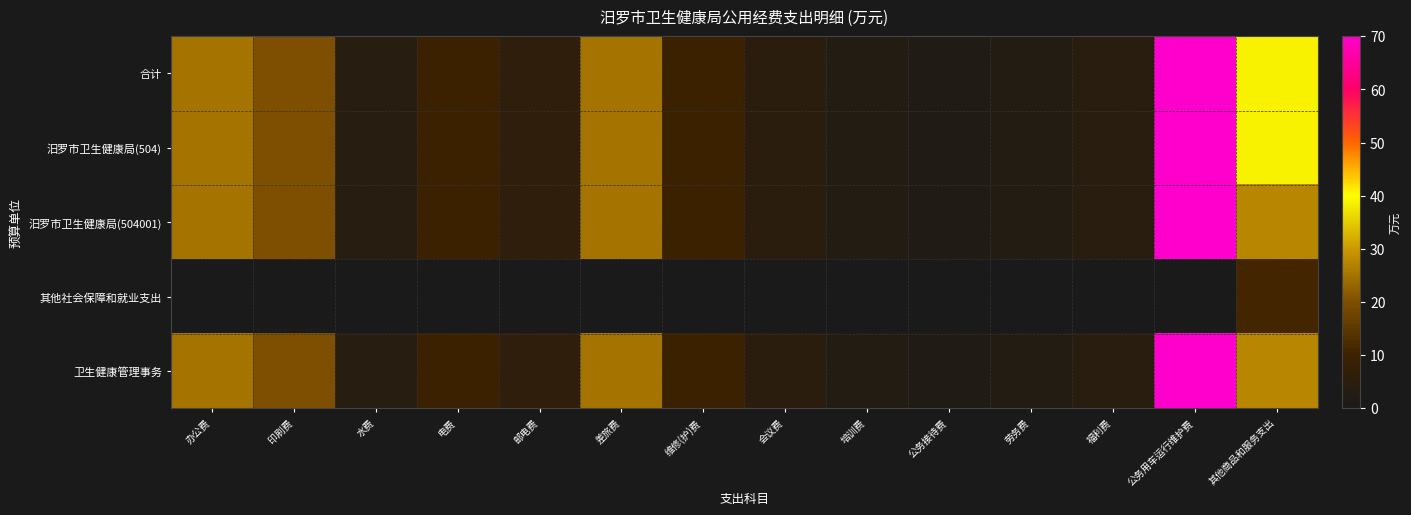

Between 劳务费 and 福利费, which series saw the biggest shift?

合计